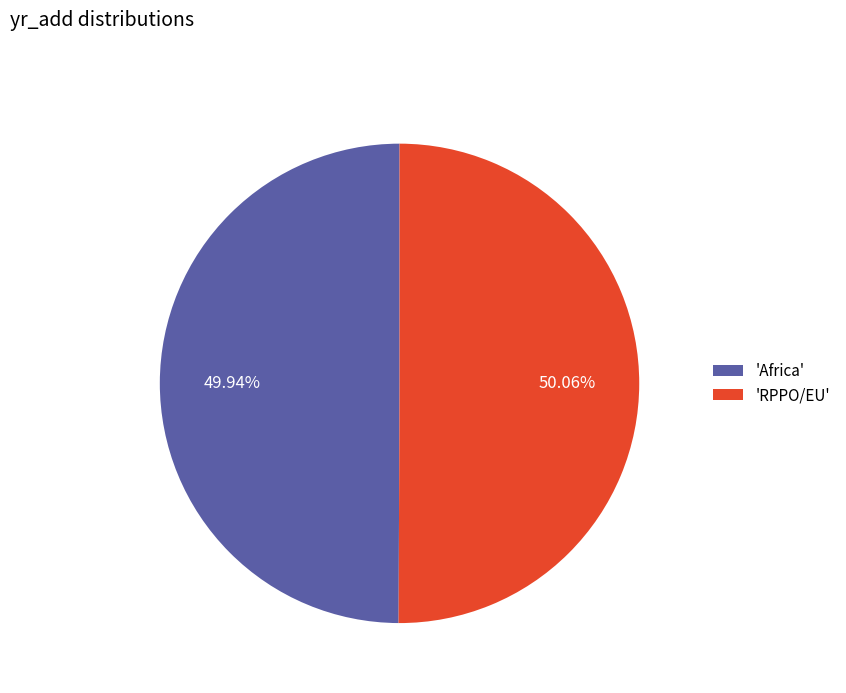

Combined, do 'RPPO/EU' and 'Africa' account for over 50%?

Yes